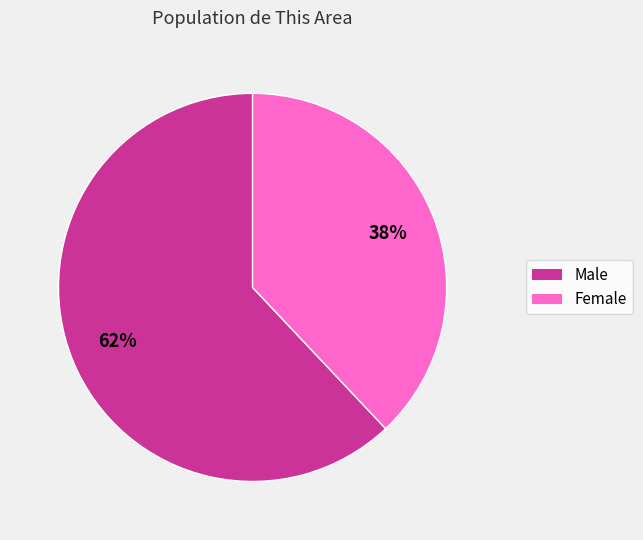

Is it true that Female is 48% of the pie?

False